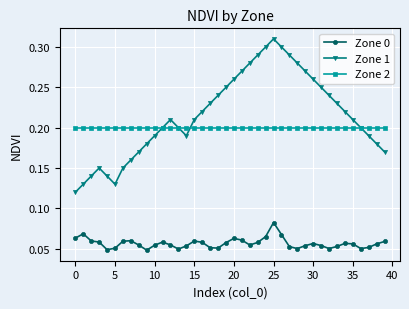

Which series has the largest total across all categories?

Zone 1